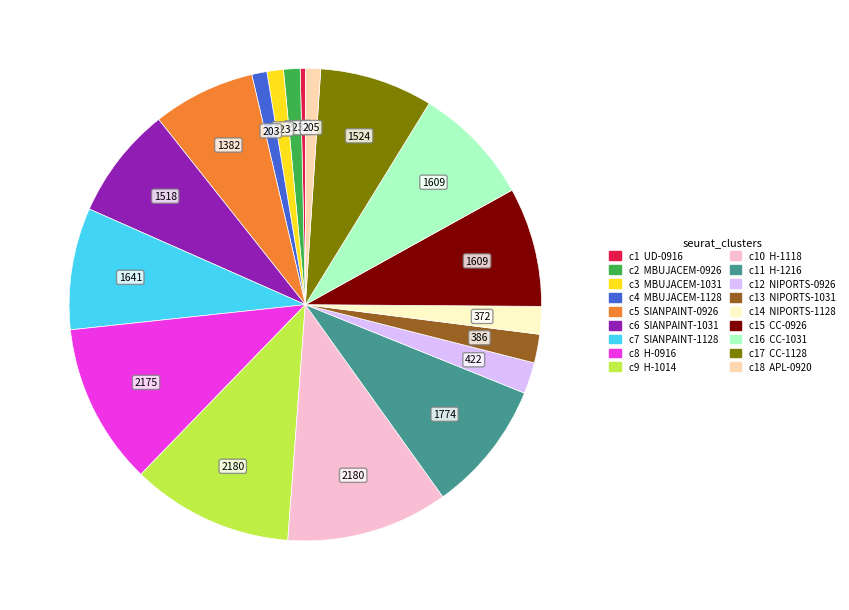

Is there a majority slice in this chart?

No